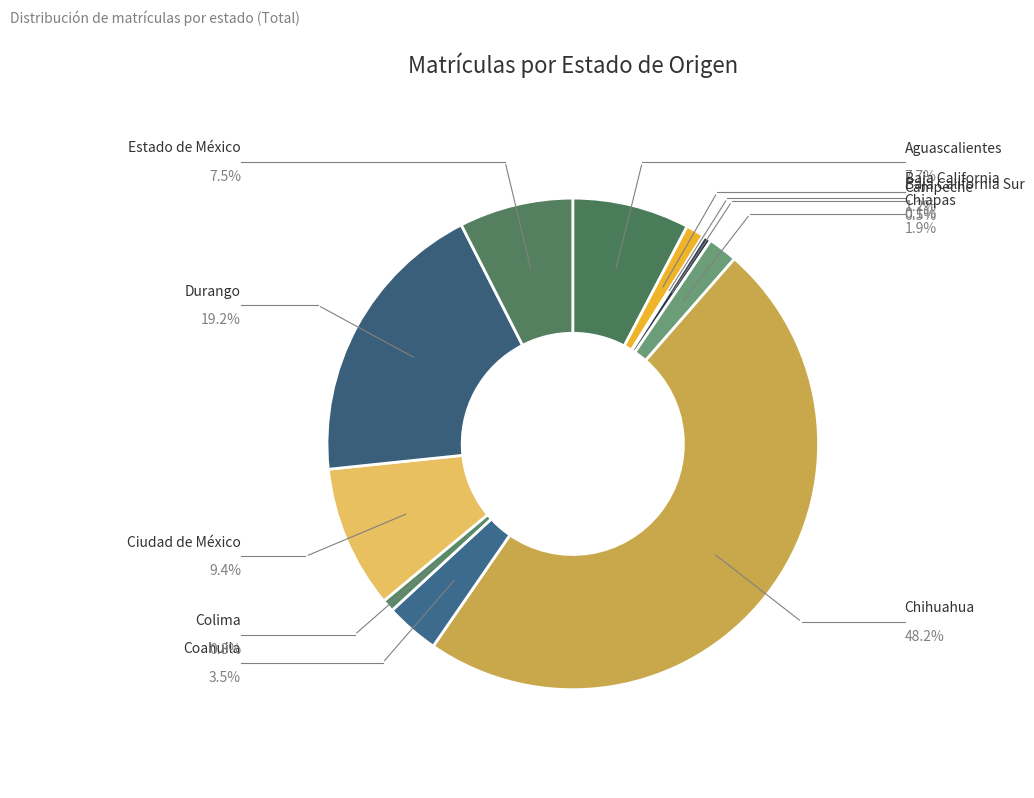

How many slices are in this pie chart?

11